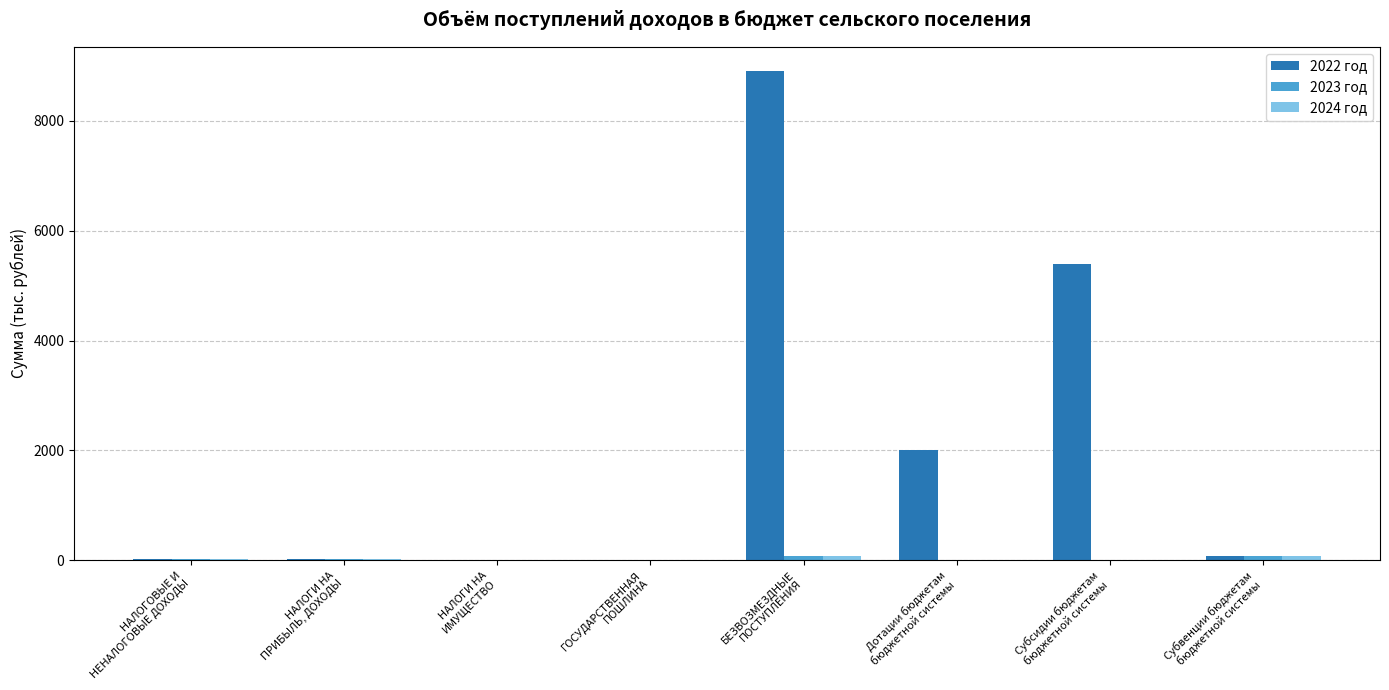

Which series has the largest total across all categories?

2022 год